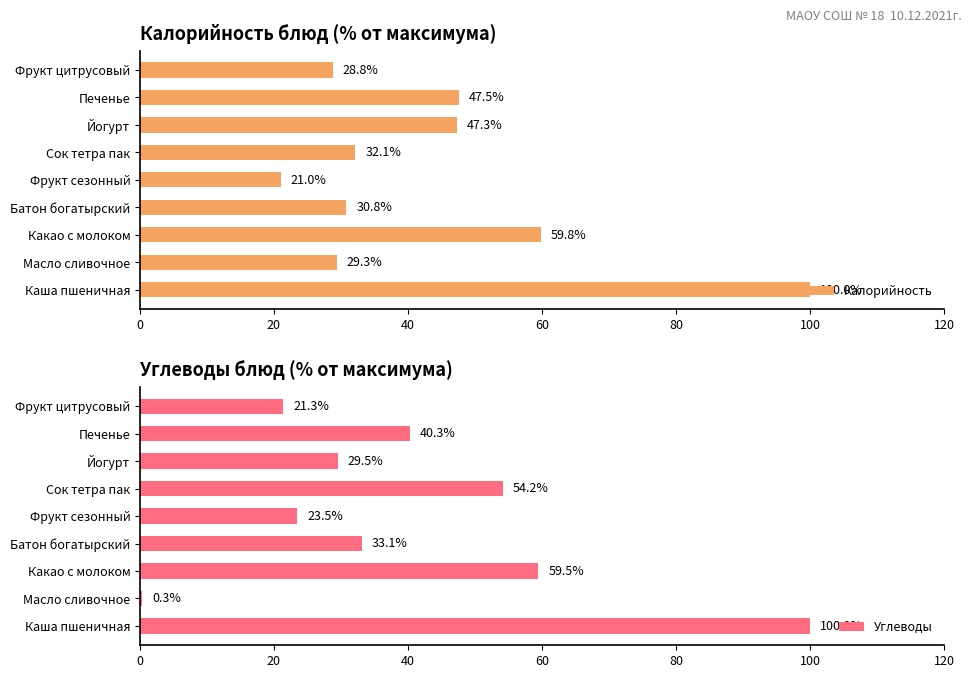

How many data points does each series have?

9